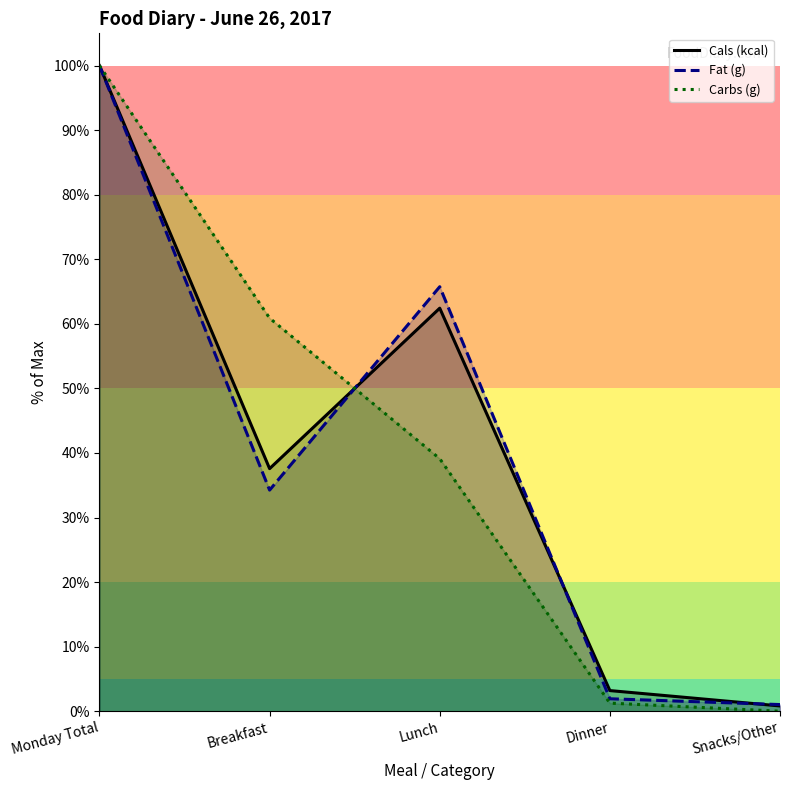

How many values in the Cals (kcal) series exceed 37?

3